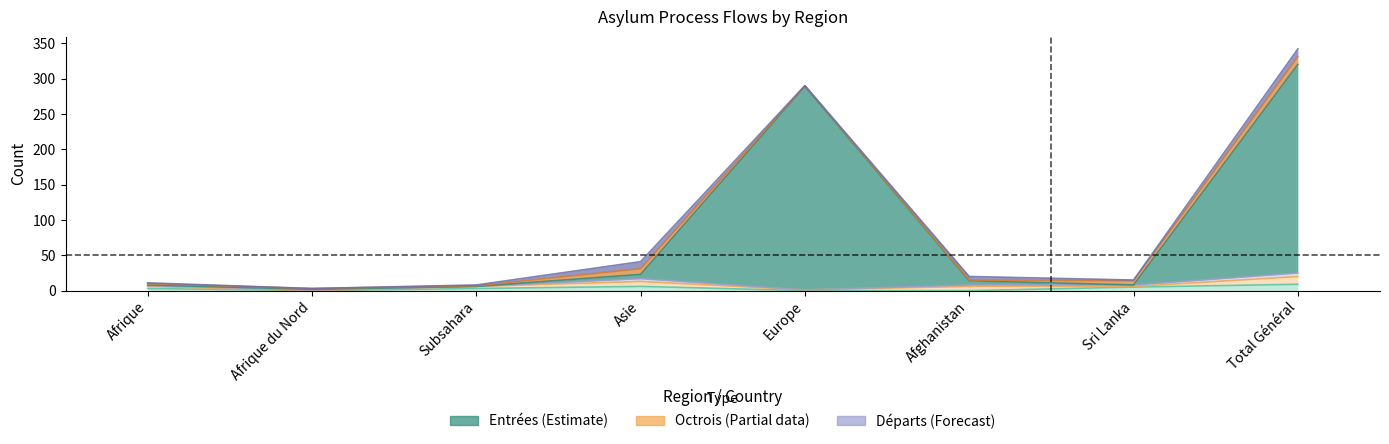

Is the value of col_6 (Octrois) at Total Général greater than the value of col_2 (Entrées) at Total Général?

No